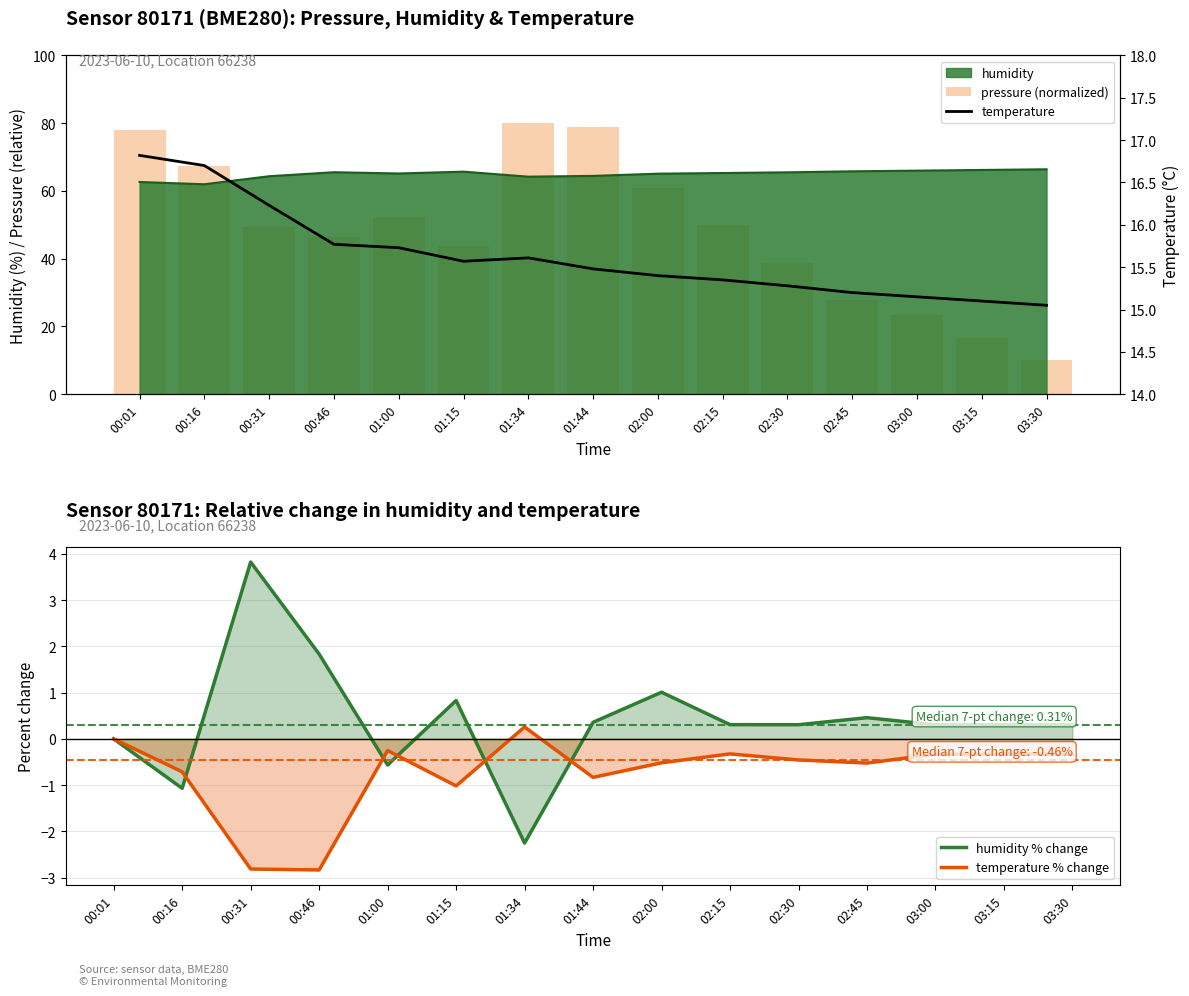

At which label is temperature closest to 15?

03:30